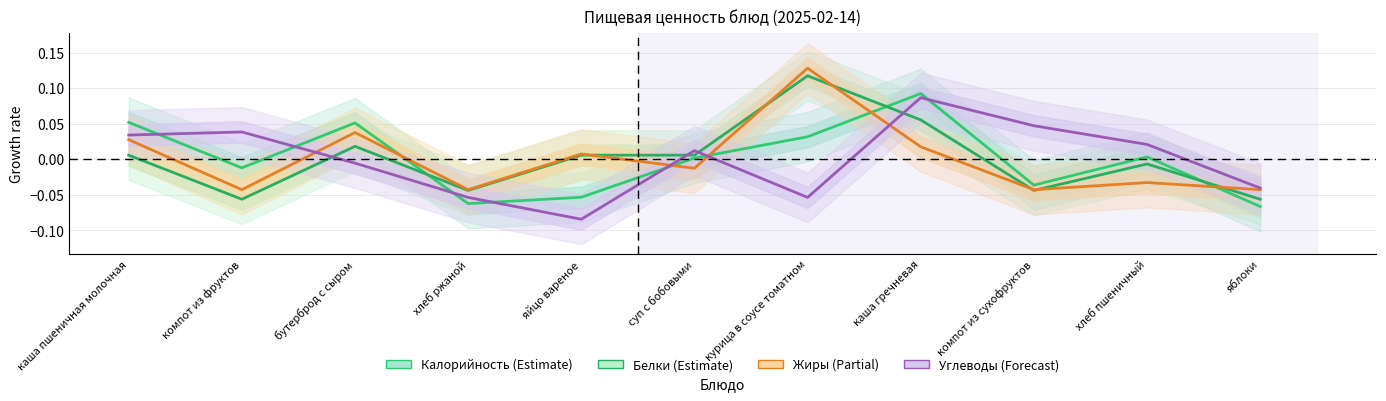

Which has a higher value, хлеб ржаной or яблоки?

хлеб ржаной